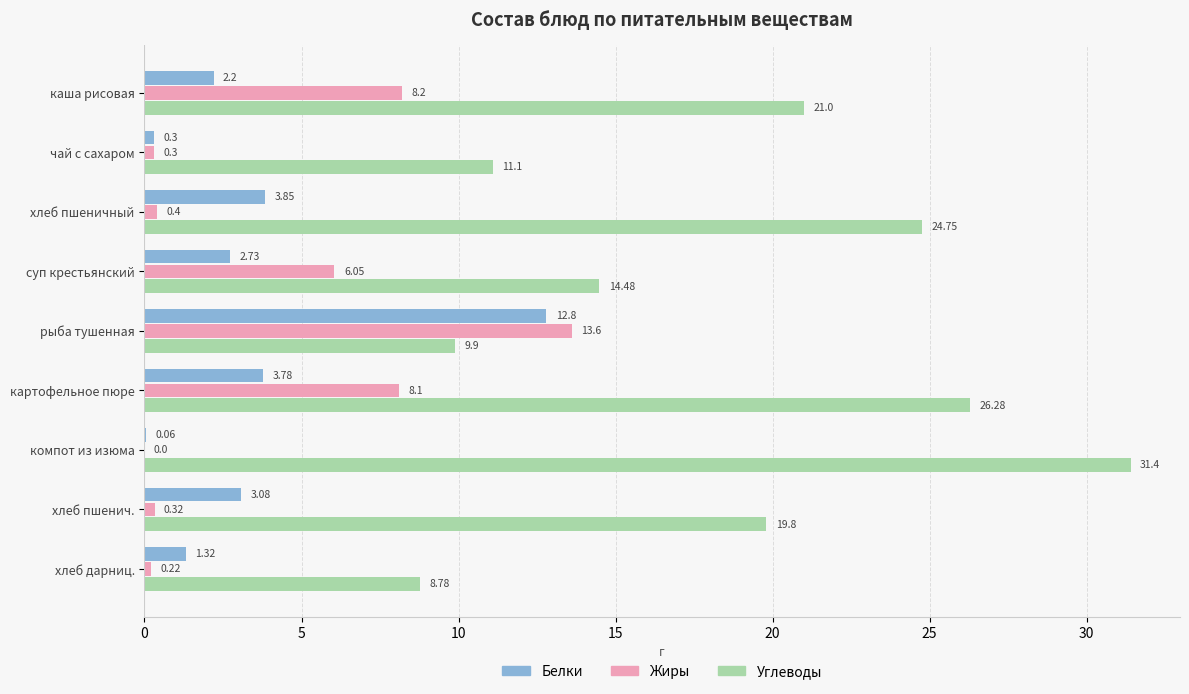

Which series has the largest total across all categories?

Углеводы